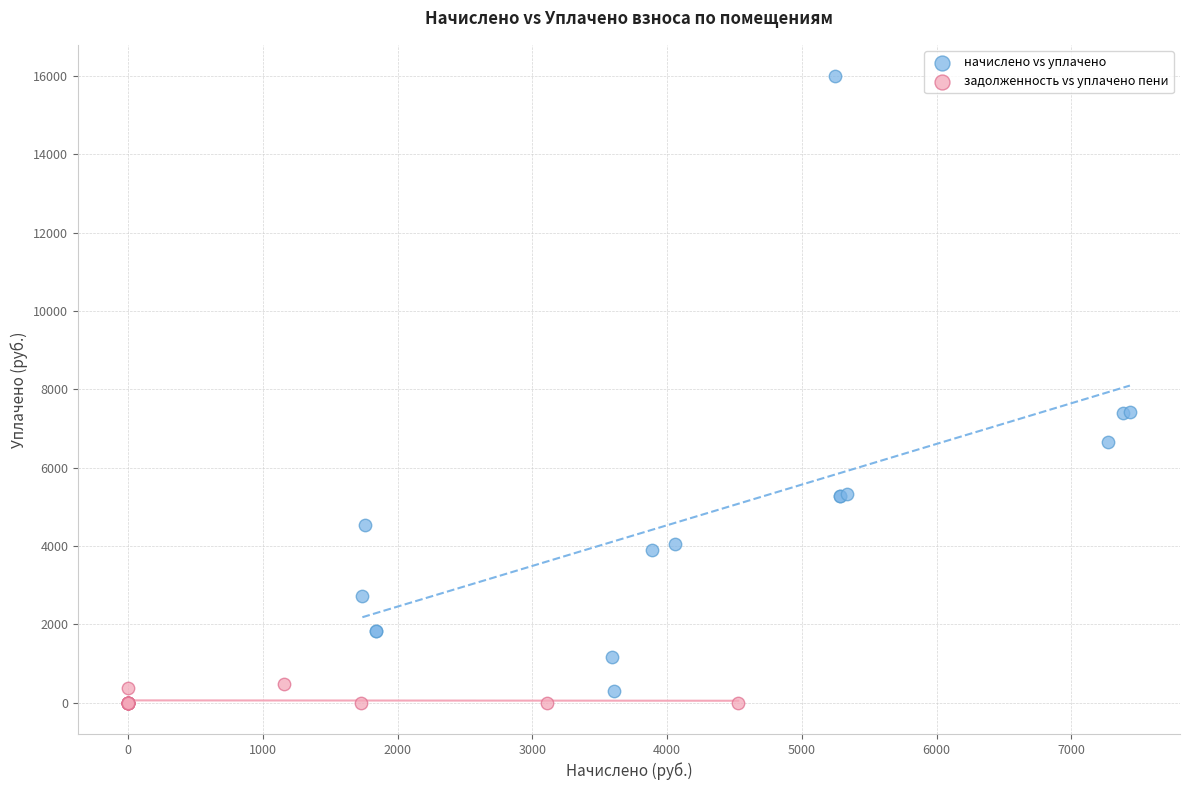

Which series has the largest Y range (max minus min)?

начислено vs уплачено